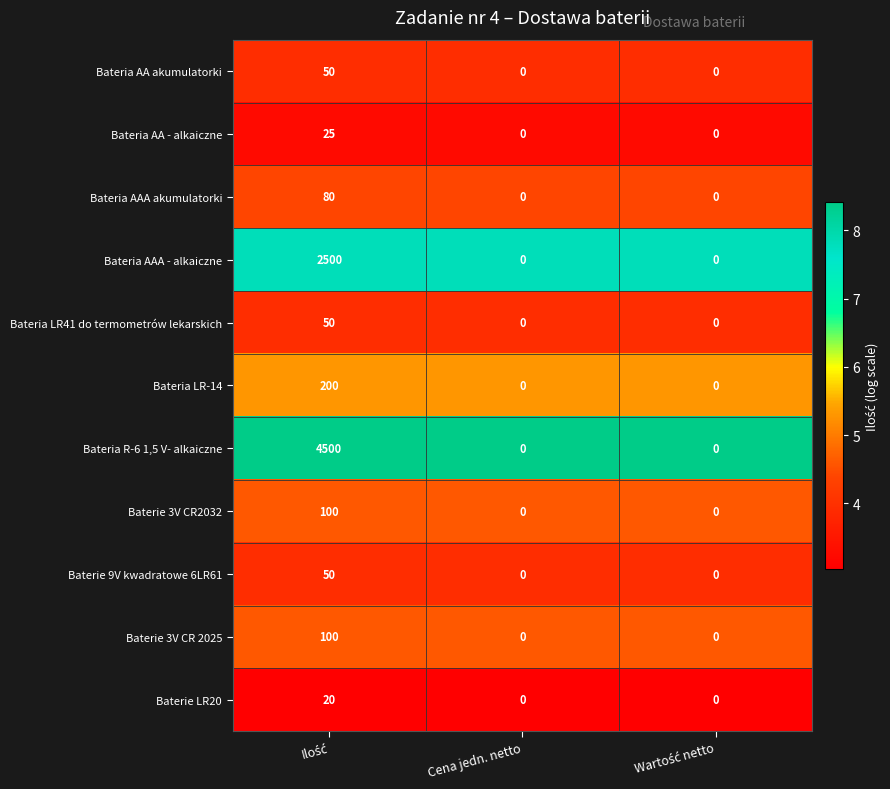

True or false: Baterie 9V kwadratowe 6LR61 has a value of 0 at Cena jedn. netto.

True